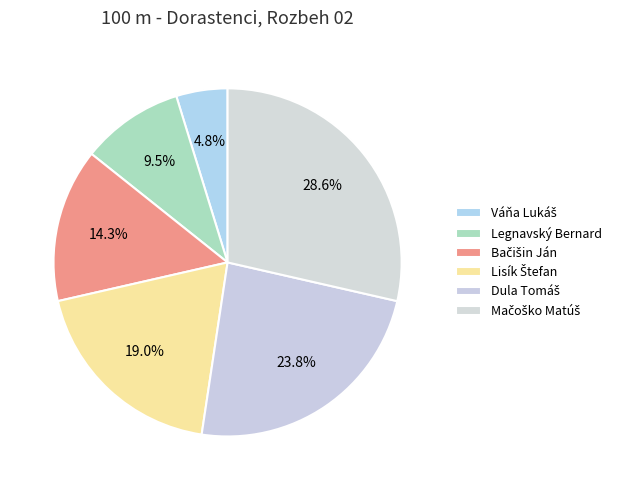

Count the number of slices in the pie.

6